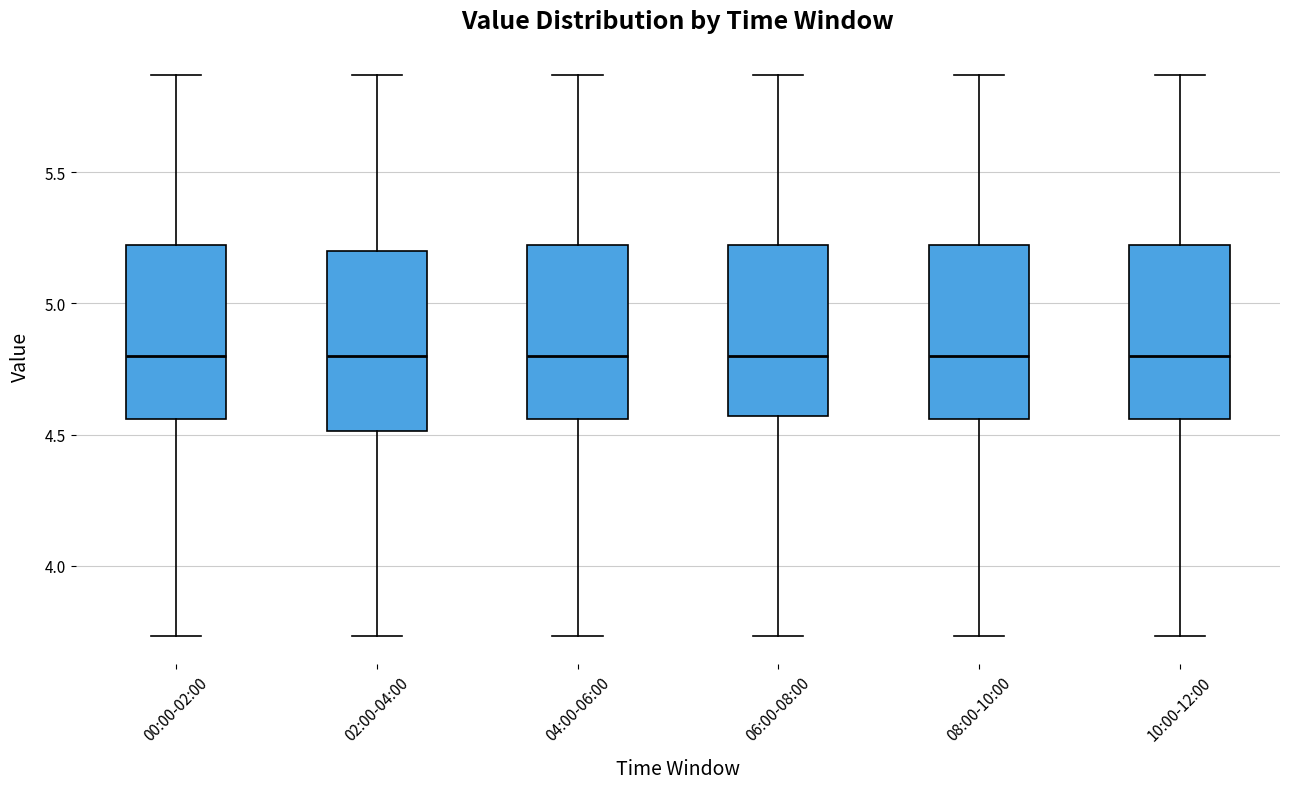

Reading left to right, transcribe this box plot: for each box, give where its median line is, the range the box spans, and where its two whiskers end, as read against the y-axis. The values are not printed on the chart, so give them approximately, as read against the axis.

00:00-02:00: median 4.80, box 4.55 to 5.25, whiskers 3.75 to 5.85
02:00-04:00: median 4.80, box 4.50 to 5.20, whiskers 3.75 to 5.85
04:00-06:00: median 4.80, box 4.55 to 5.25, whiskers 3.75 to 5.85
06:00-08:00: median 4.80, box 4.55 to 5.25, whiskers 3.75 to 5.85
08:00-10:00: median 4.80, box 4.55 to 5.25, whiskers 3.75 to 5.85
10:00-12:00: median 4.80, box 4.55 to 5.25, whiskers 3.75 to 5.85